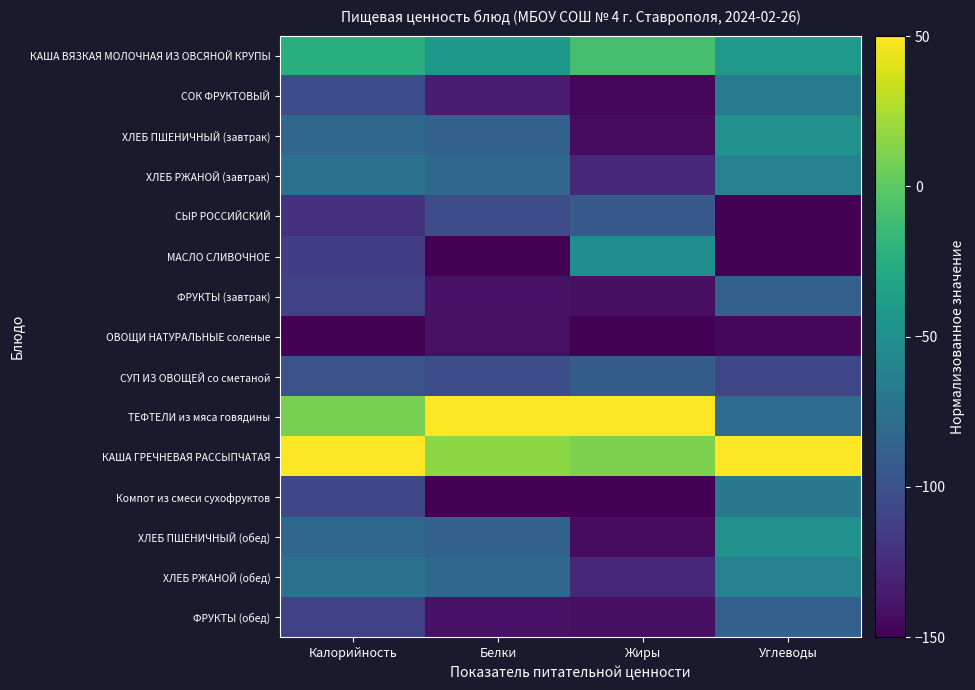

Which series has the largest total across all categories?

КАША ГРЕЧНЕВАЯ РАССЫПЧАТАЯ